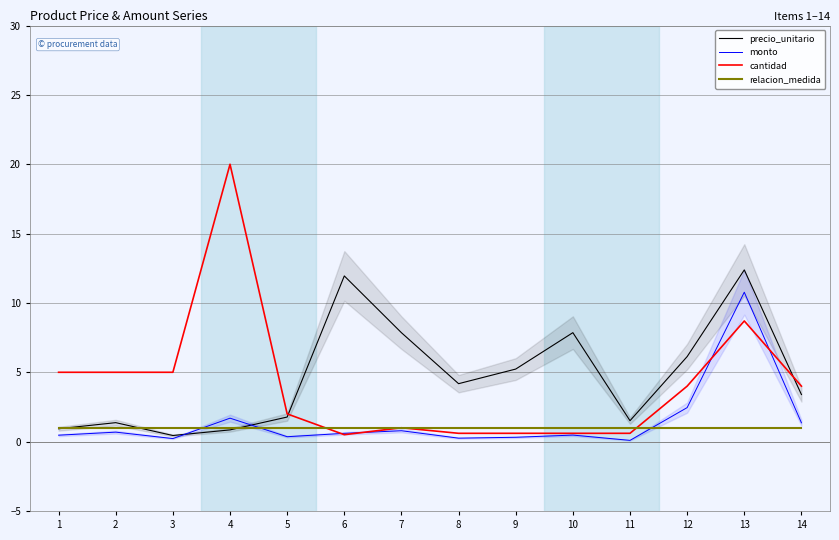

What is the spread (max minus min) of values at 14?

3.0